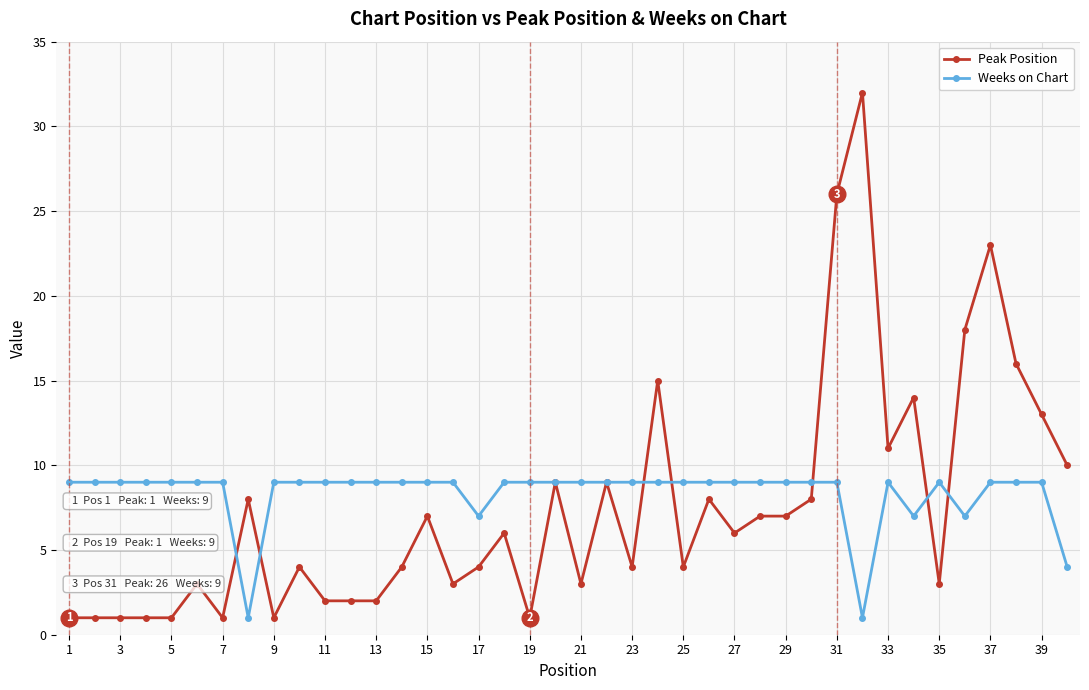

Is this an area chart (filled region under the line)?

No